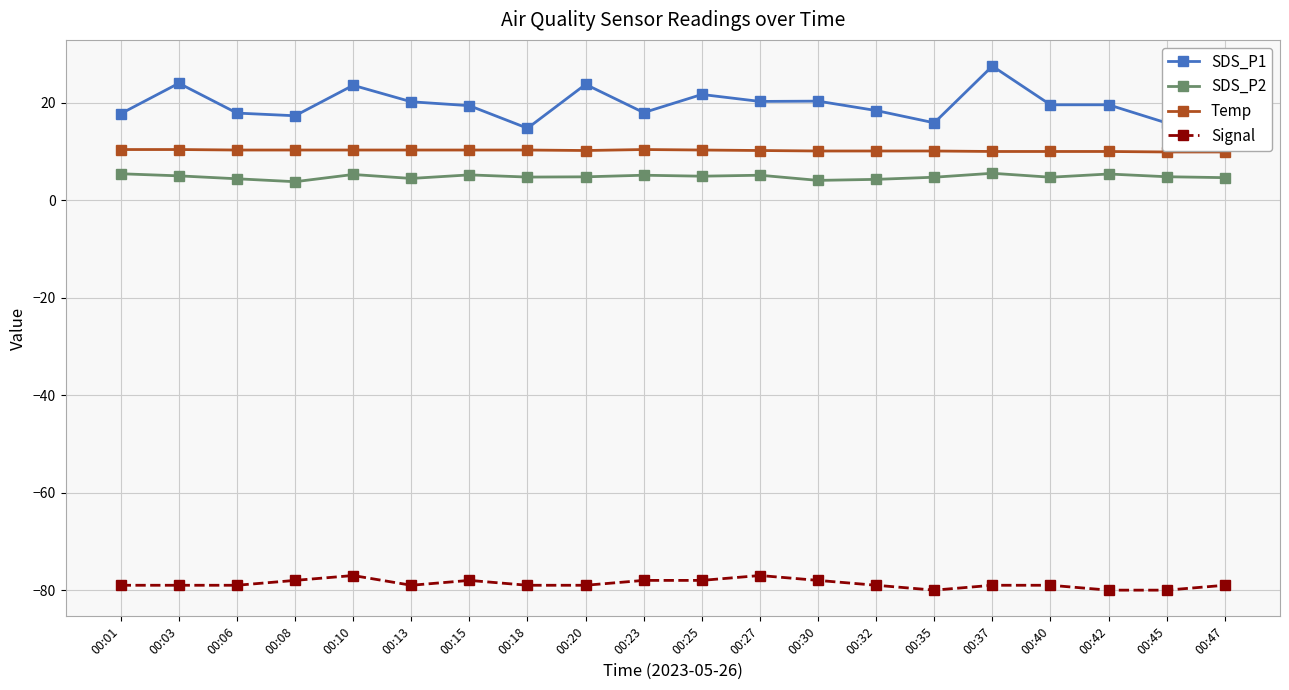

List the series in order of their peak value, lowest first.

Signal, SDS_P2, Temp, SDS_P1